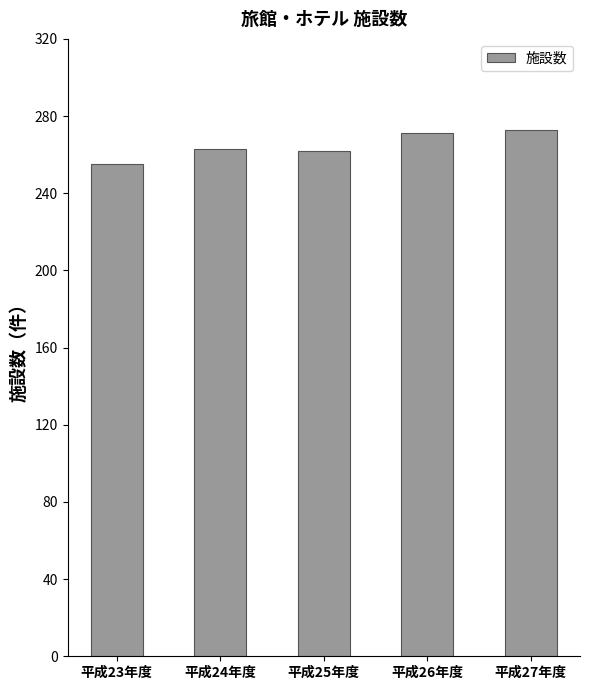

Which has a higher value, 平成23年度 or 平成26年度?

平成26年度